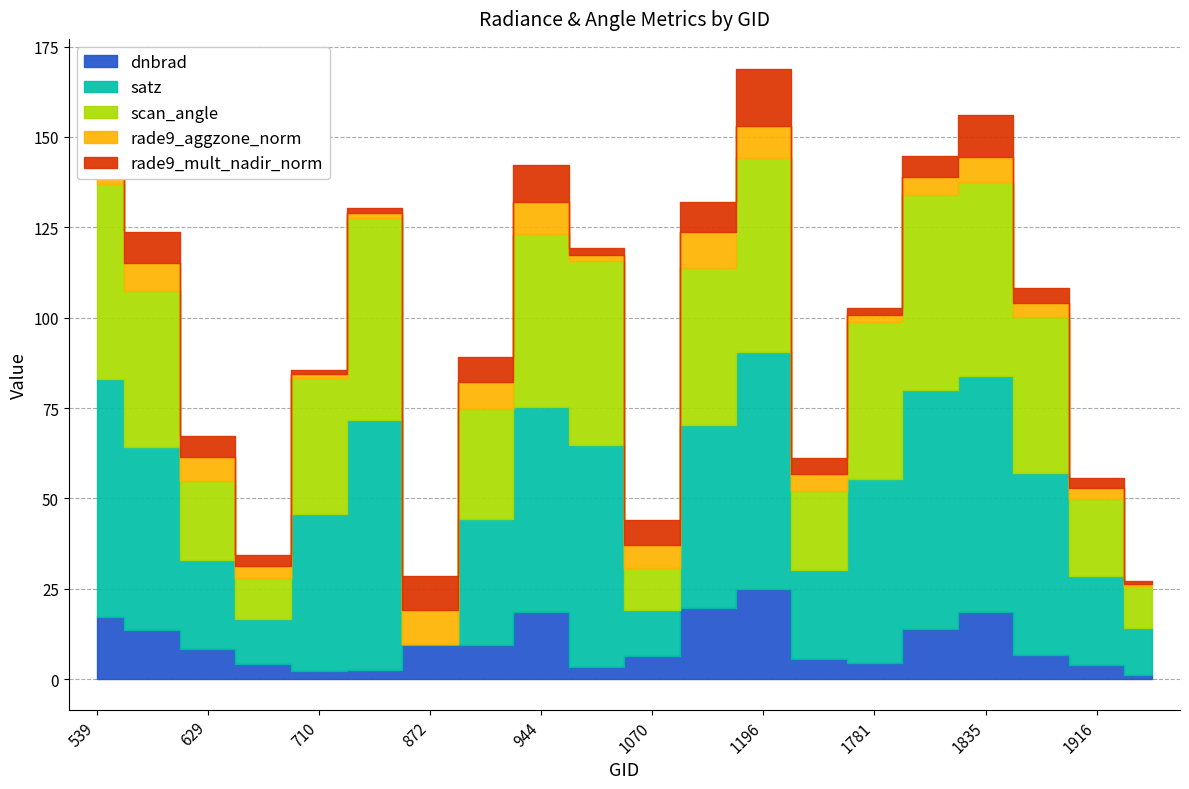

Which series ends up on top after the final intersection of scan_angle and rade9_aggzone_norm?

scan_angle